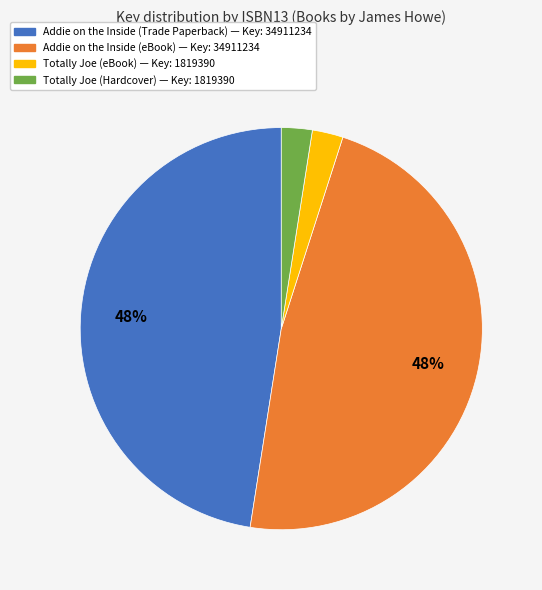

To the nearest percent, what is the average slice percentage?

25%